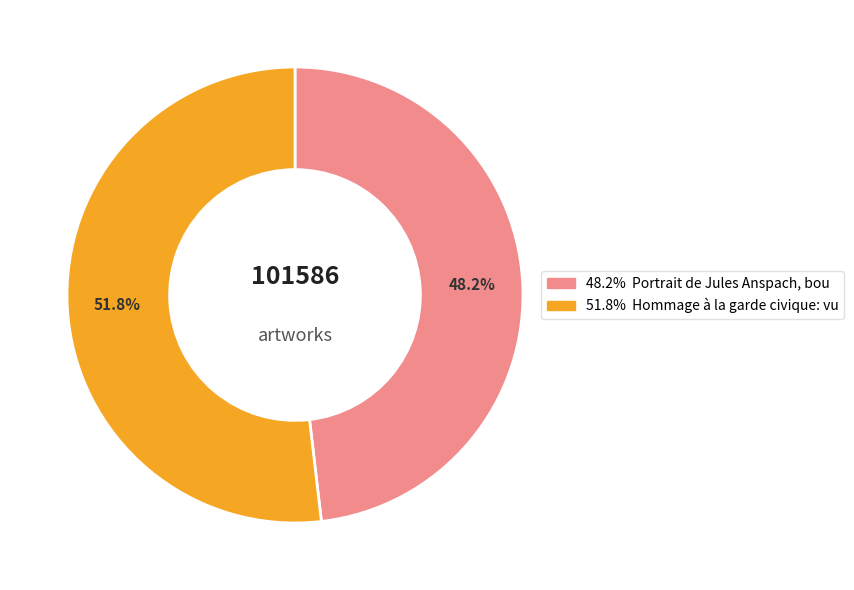

Does any single category account for the majority?

Yes